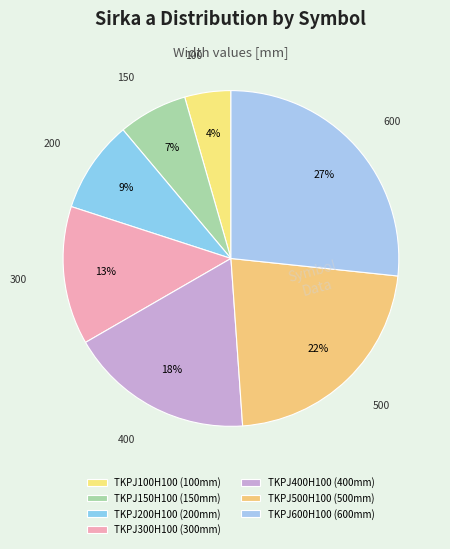

Combined, what portion of the pie is TKPJ300H100 and TKPJ400H100?

31.1%